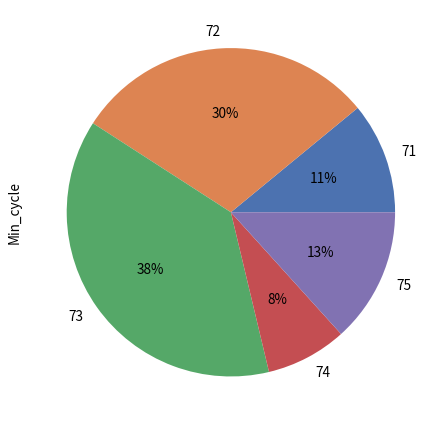

Is it true that 72 is 24% of the pie?

False